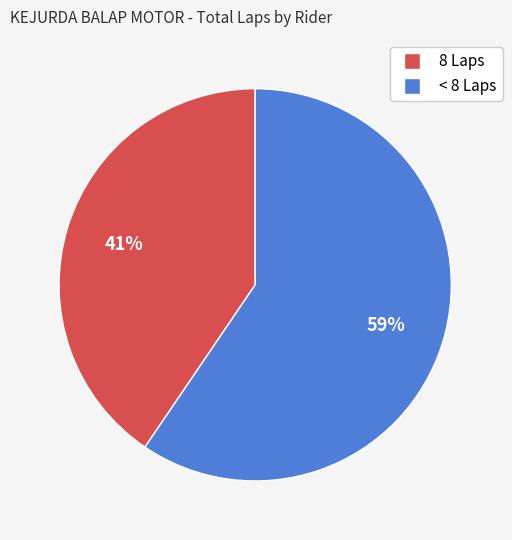

Is there any slice that represents more than half of the pie?

Yes